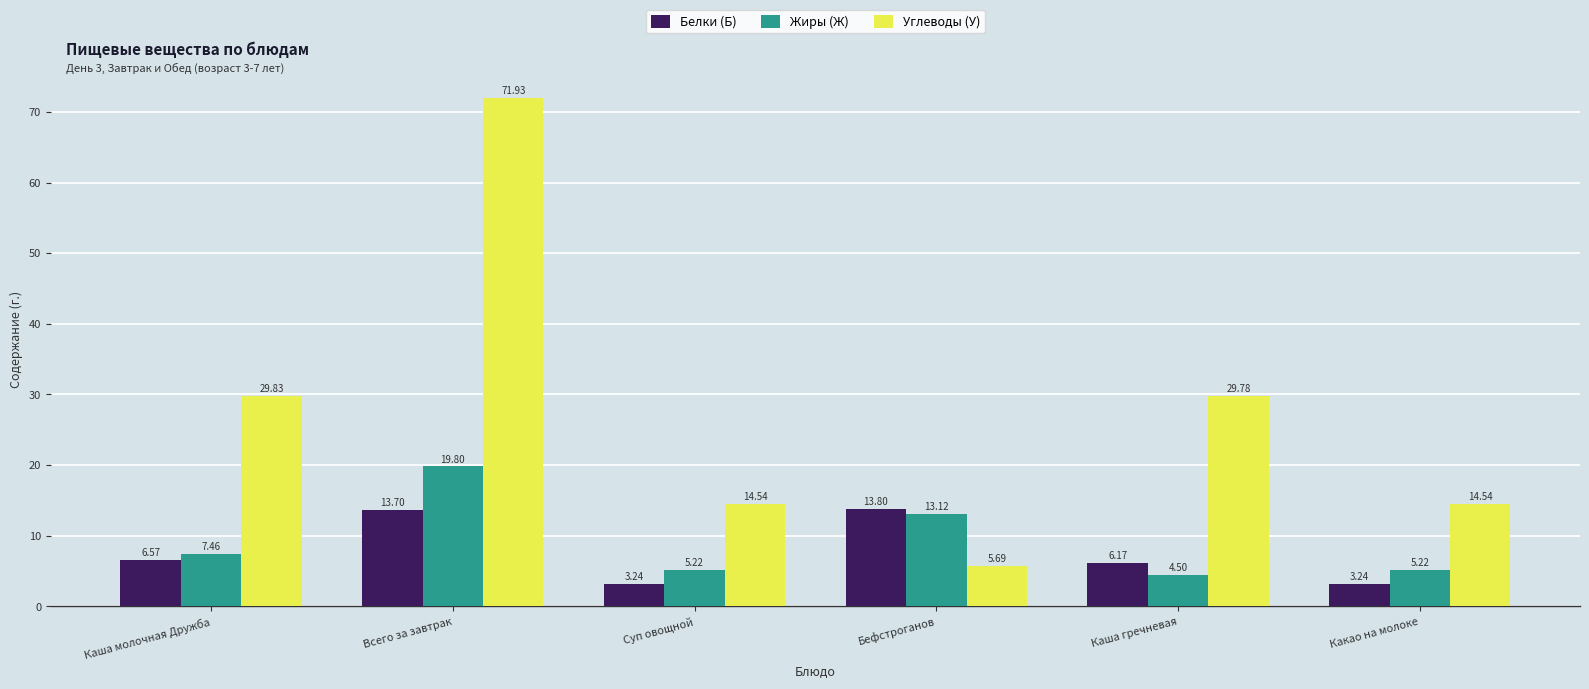

Which series changed the most between Каша молочная Дружба and Какао на молоке?

Углеводы (У)